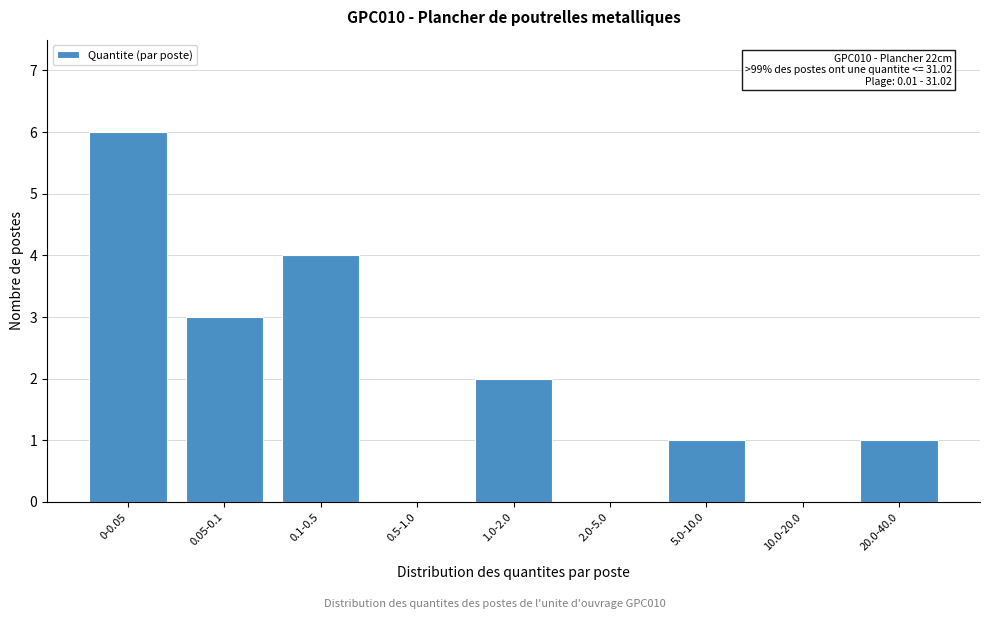

Reading left to right, transcribe all the data shown in this chart.

0-0.05=6	0.05-0.1=3	0.1-0.5=4	0.5-1.0=0	1.0-2.0=2	2.0-5.0=0	5.0-10.0=1	10.0-20.0=0	20.0-40.0=1